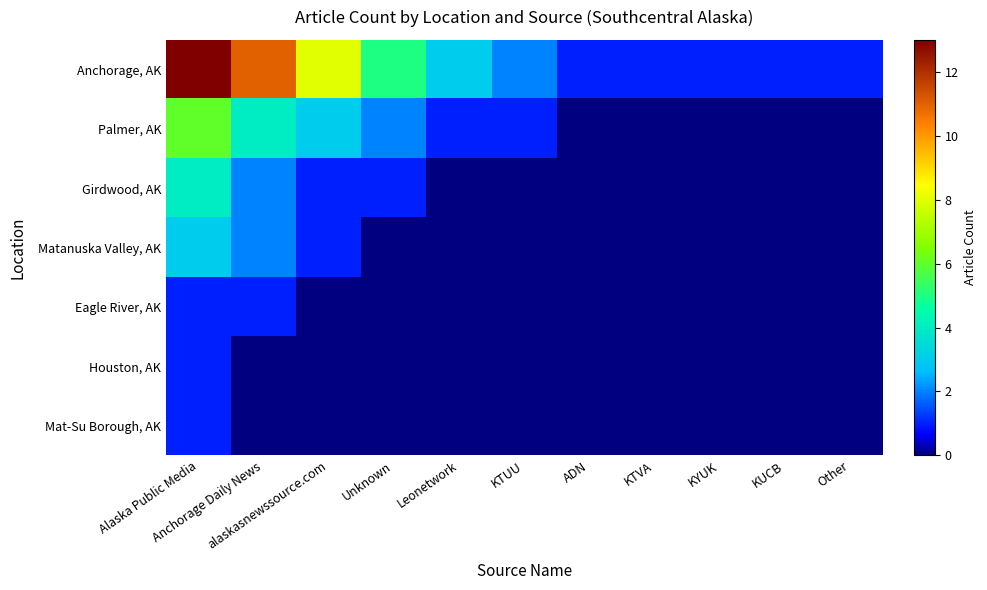

What is the total value across all series at KTUU?

3